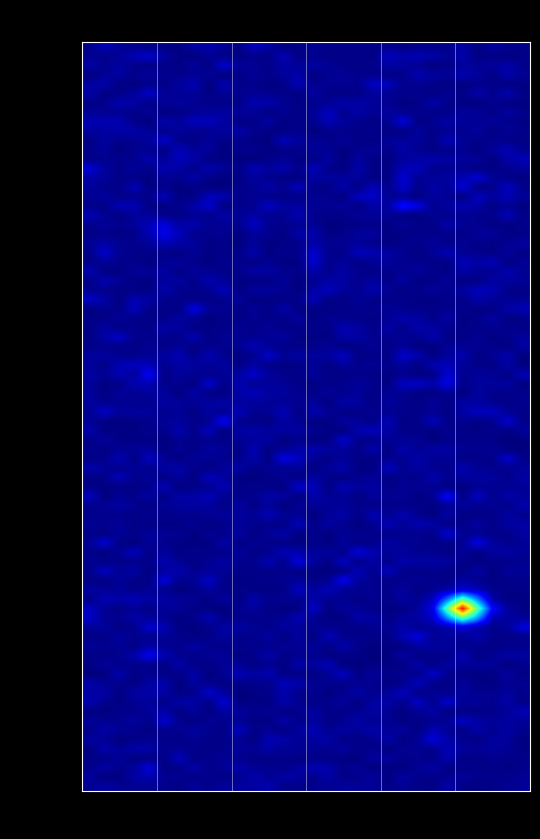

Reading right to left, extract all data points from this chart.

09323d82a9b28c7ef7143888966c12d5f34a581: 3	-1
f0c4da3396e73df79a5d24b7559f9a428ca3a67: 35	1